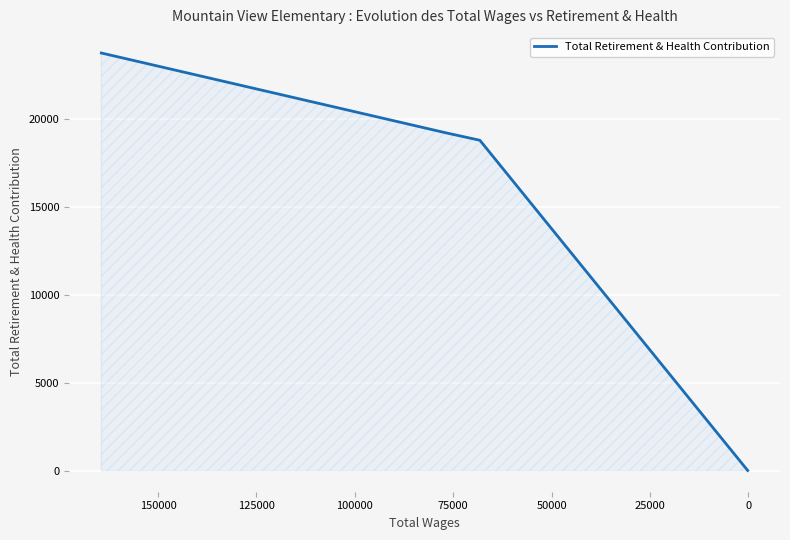

The value at 25000 is 29868. True or false?

False